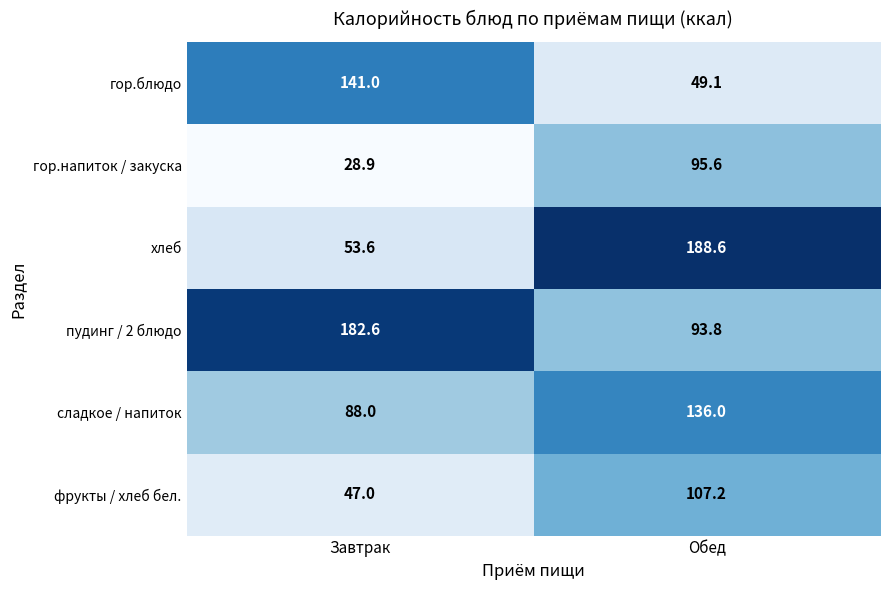

Rank the series by their maximum value, from lowest to highest.

гор.напиток / закуска, фрукты / хлеб бел., сладкое / напиток, гор.блюдо, пудинг / 2 блюдо, хлеб